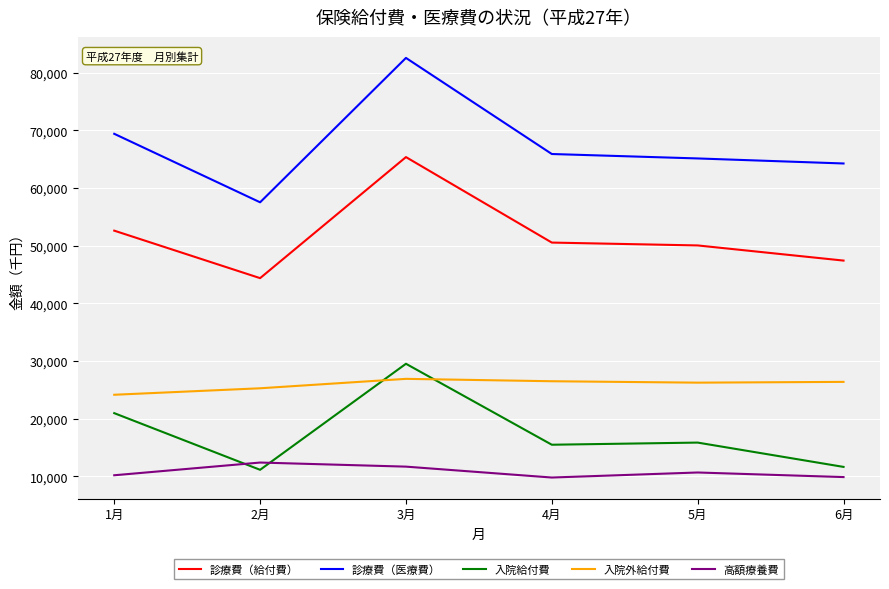

What is the maximum value shown in the chart?

82549.8